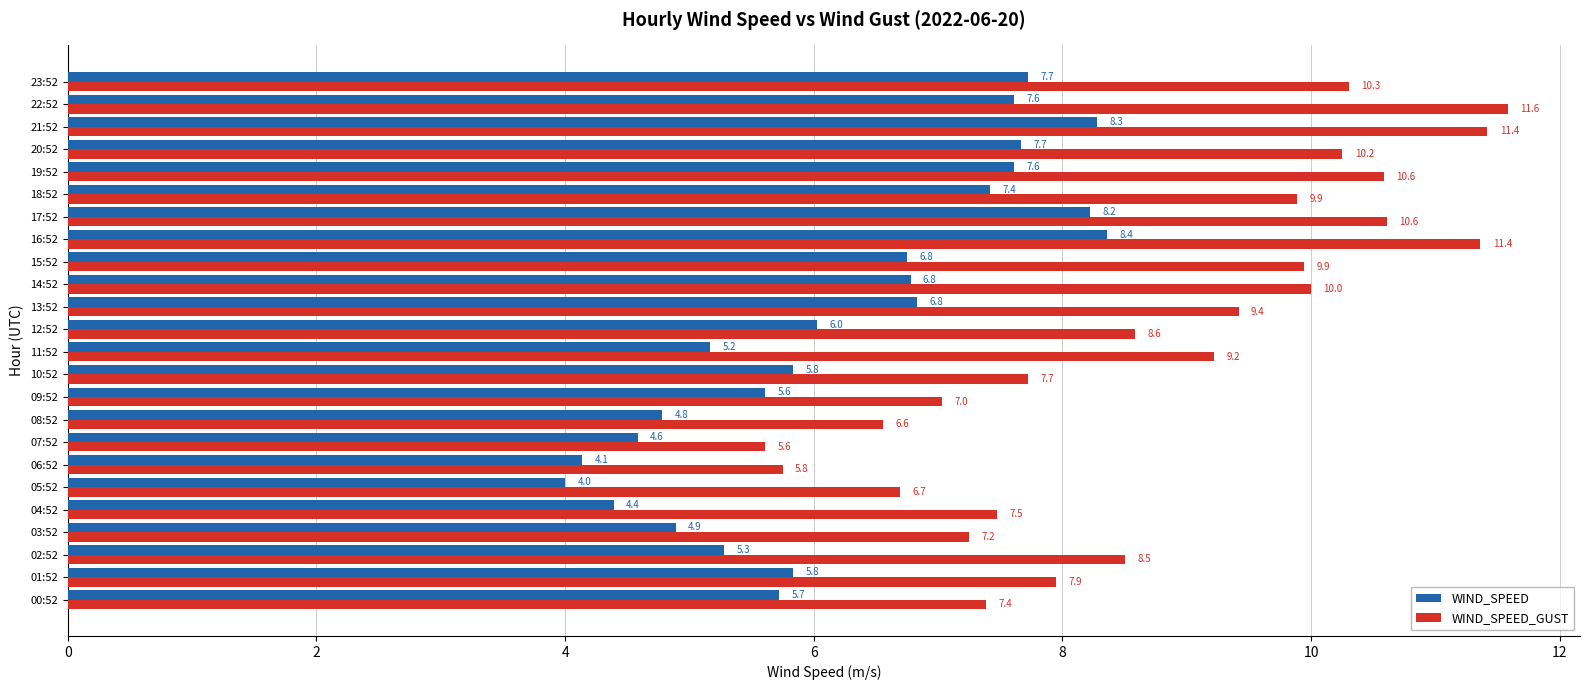

What are all the series names shown in the legend?

WIND_SPEED, WIND_SPEED_GUST